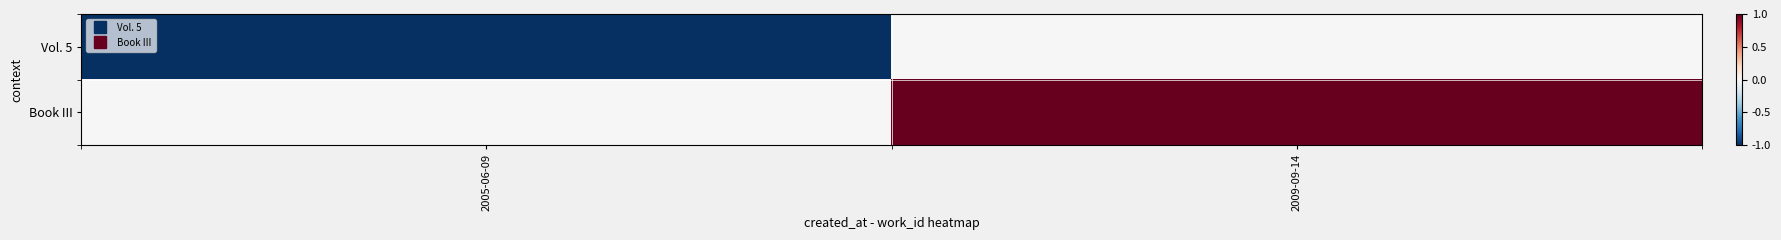

What is the smallest value displayed?

-1